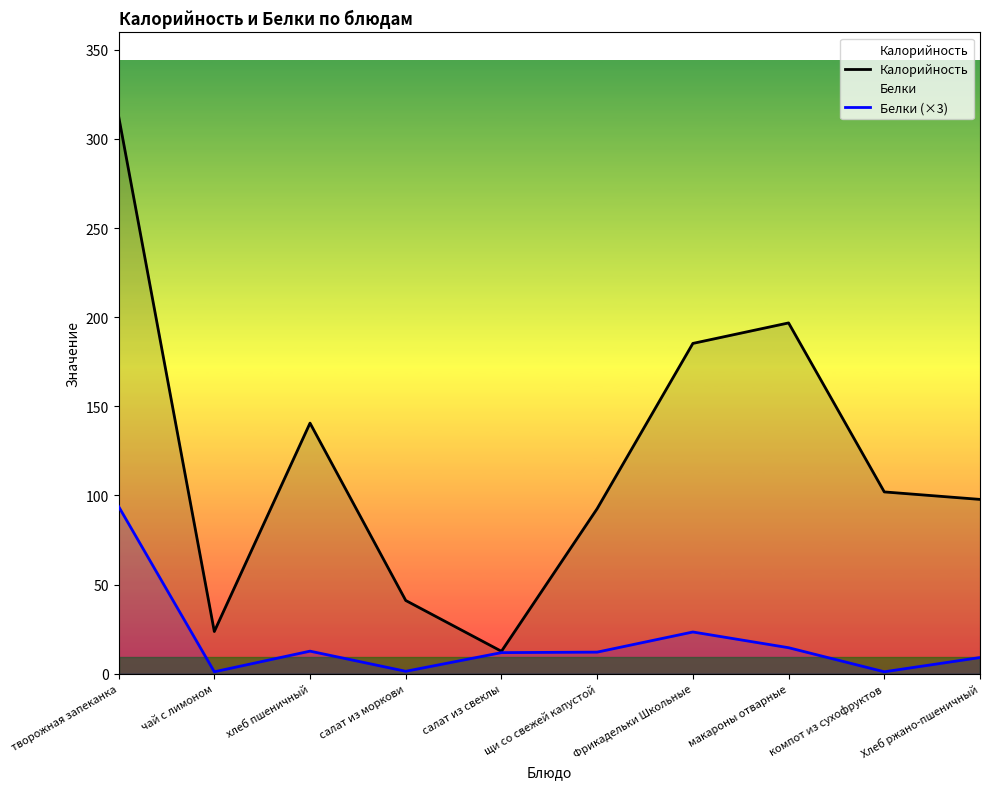

At which label does Белки (×3) reach its peak?

творожная запеканка